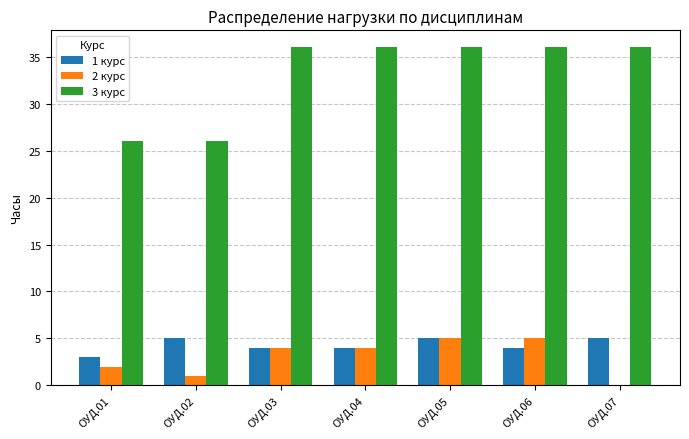

What is the maximum value shown in the chart?

36